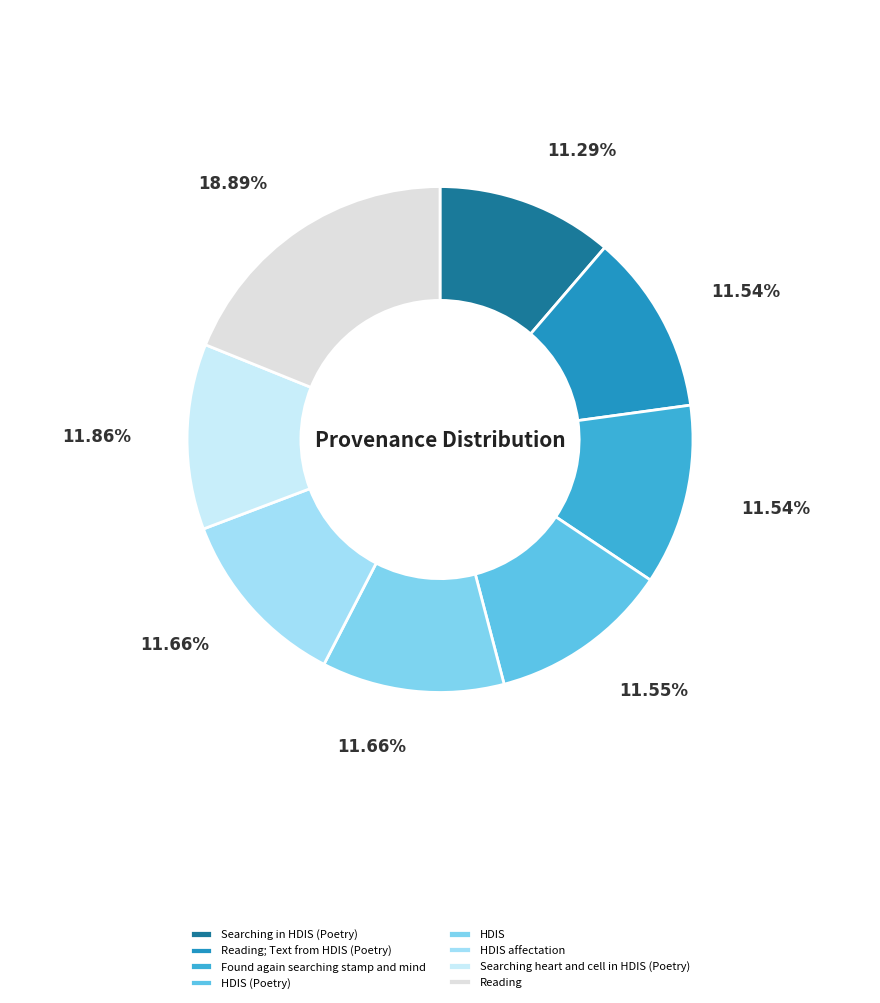

Count the number of slices in the pie.

8